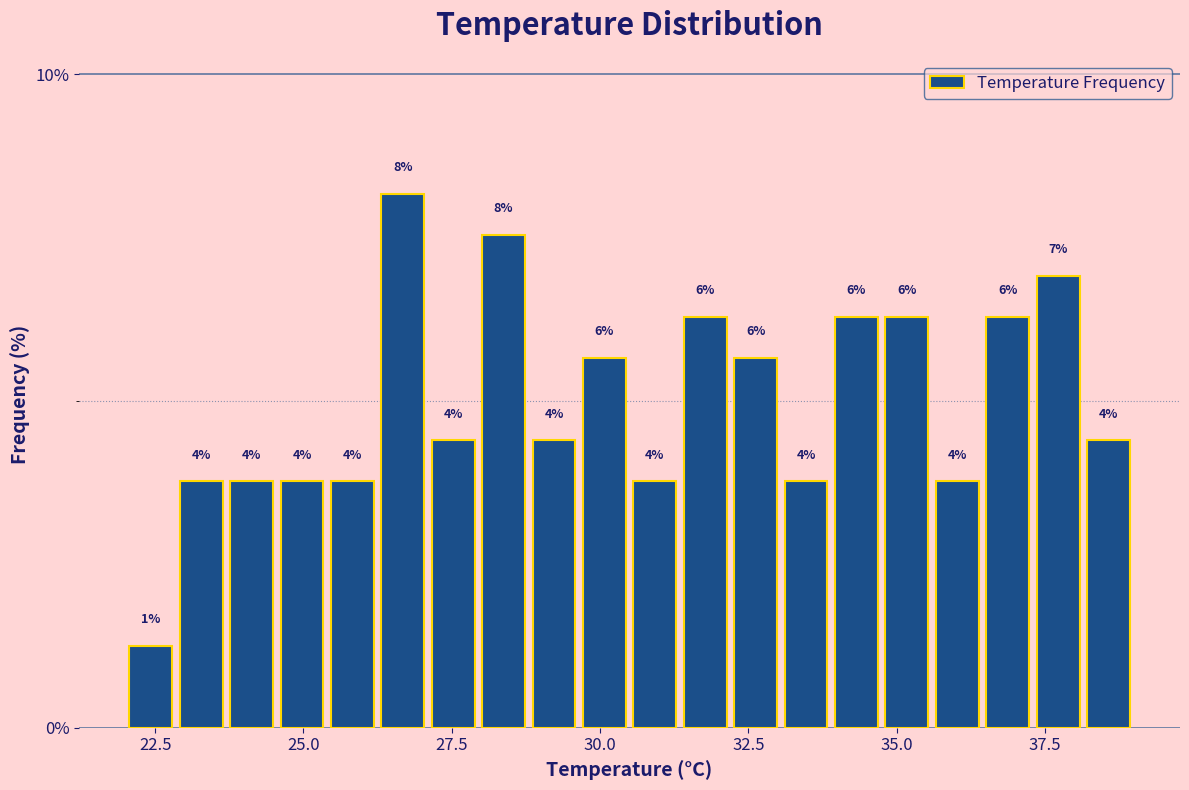

Read against the x-axis, roughly where is the centre of the tallest bar?

26.5